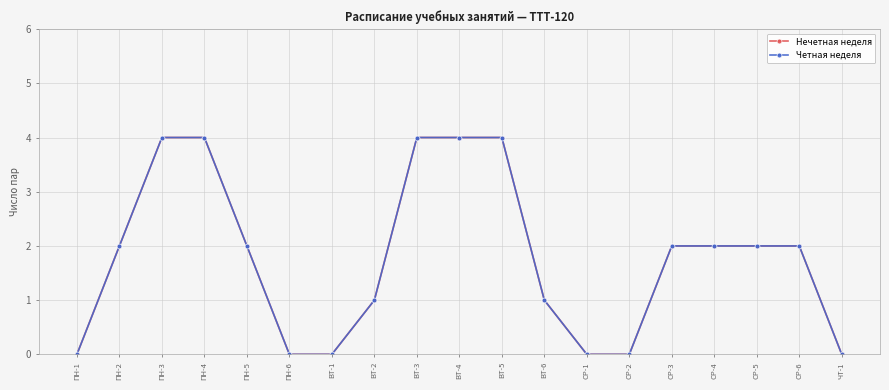

Reading left to right, list all the values displayed in this chart.

Нечетная неделя: 0	2	4	4	2	0	0	1	4	4	4	1	0	0	2	2	2	2	0
Четная неделя: 0	2	4	4	2	0	0	1	4	4	4	1	0	0	2	2	2	2	0